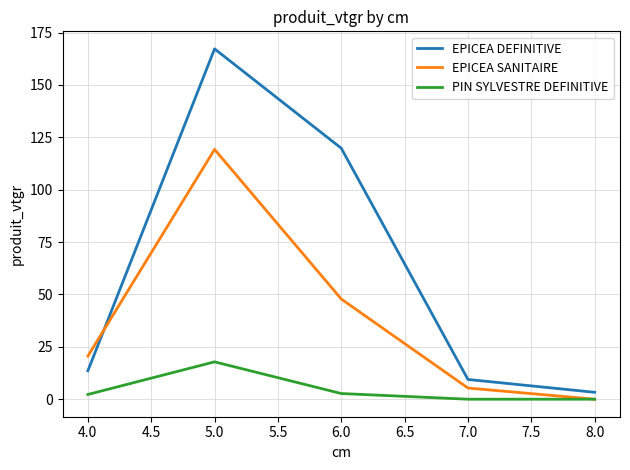

Which series has the largest total across all categories?

EPICEA DEFINITIVE